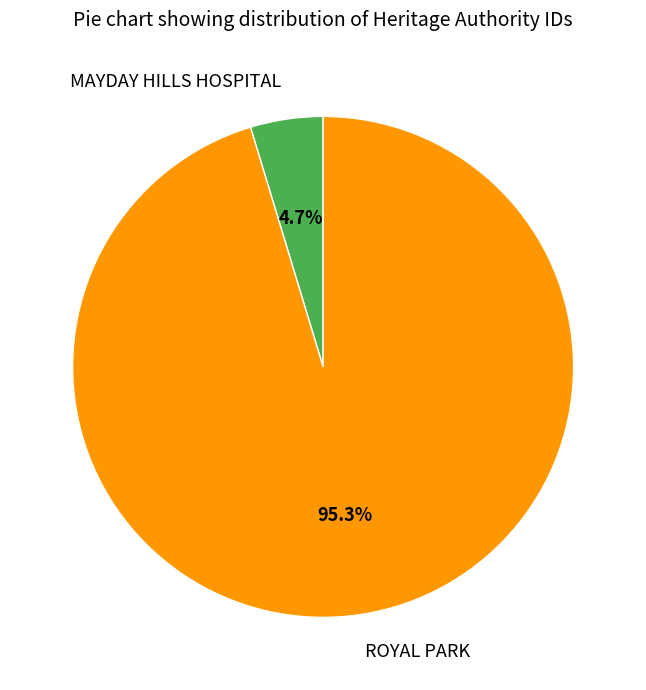

To the nearest percent, what is the combined percentage of ROYAL PARK and MAYDAY HILLS HOSPITAL?

100%